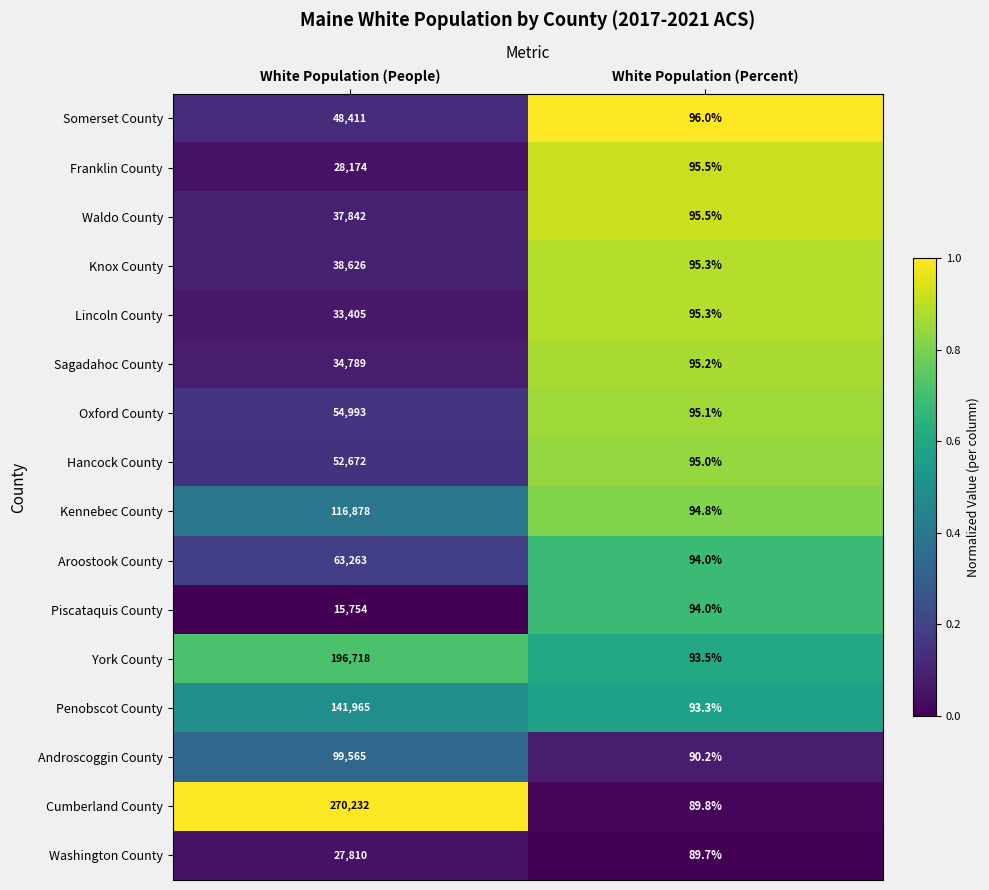

What is the total value across all series at White Population (People)?

1261097.0